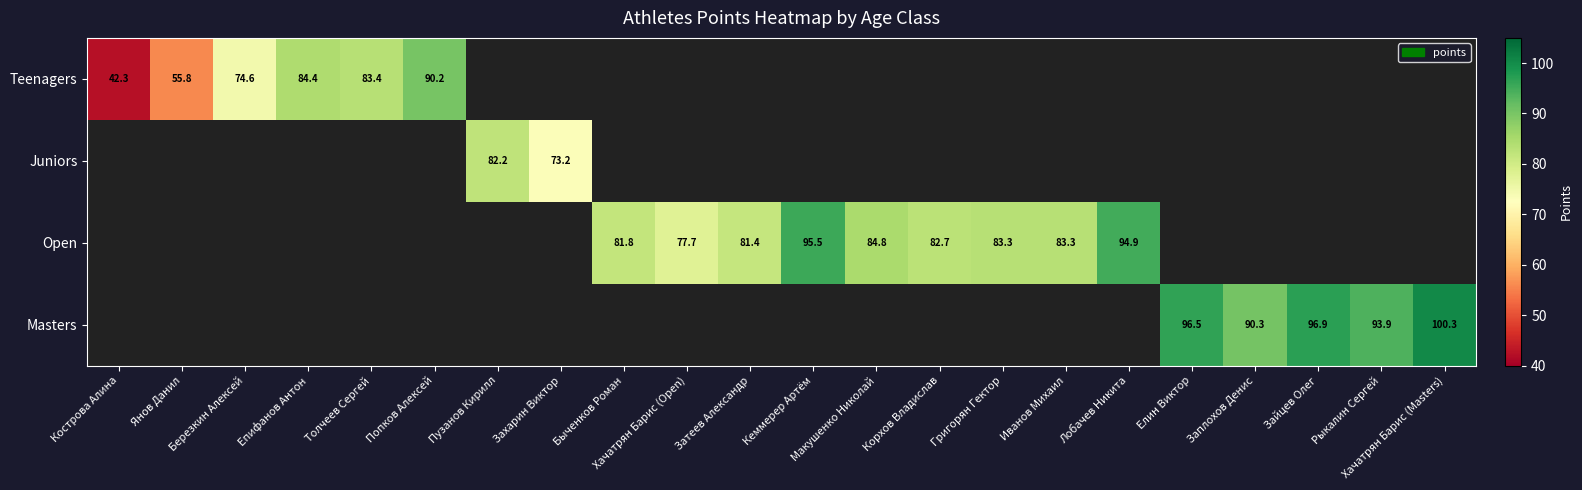

How many positive values does the Masters series have?

5